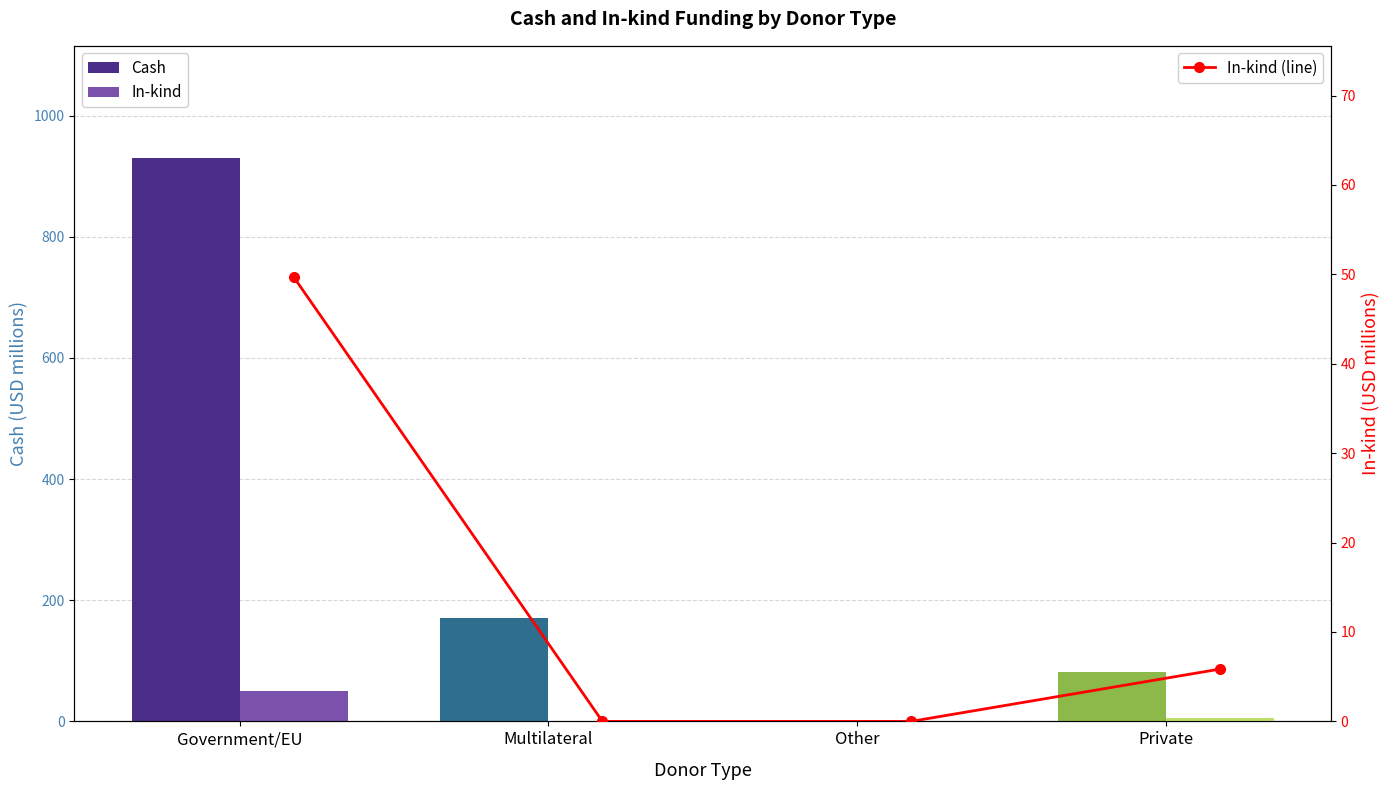

Does the chart contain any negative values?

No